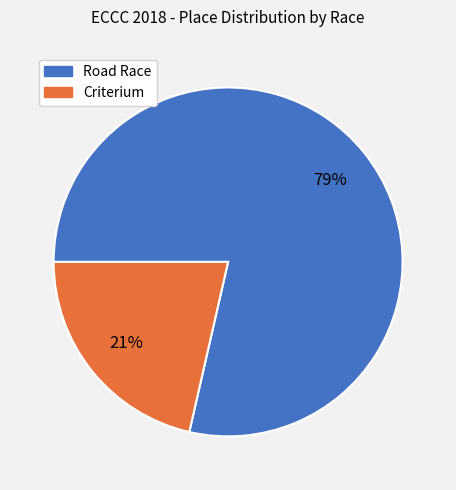

How many segments does this pie chart have?

2